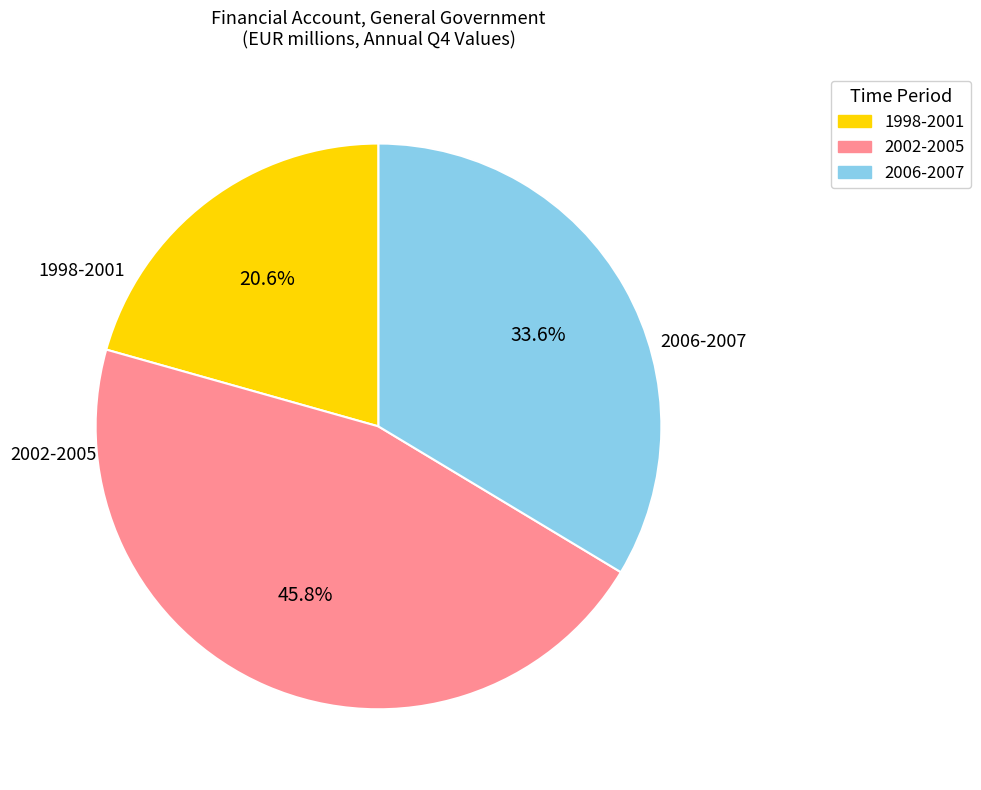

What is the smallest slice in the pie chart?

1998-2001